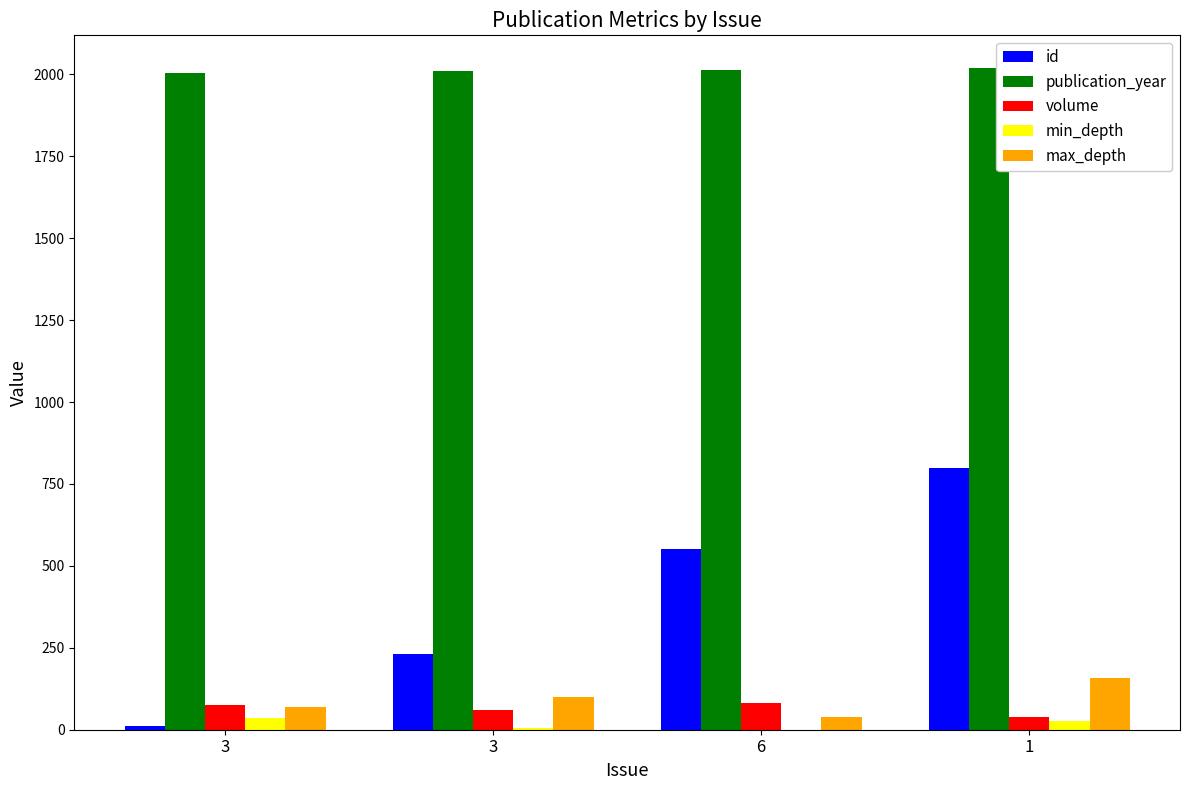

What is the spread (max minus min) of values at 3?

1993